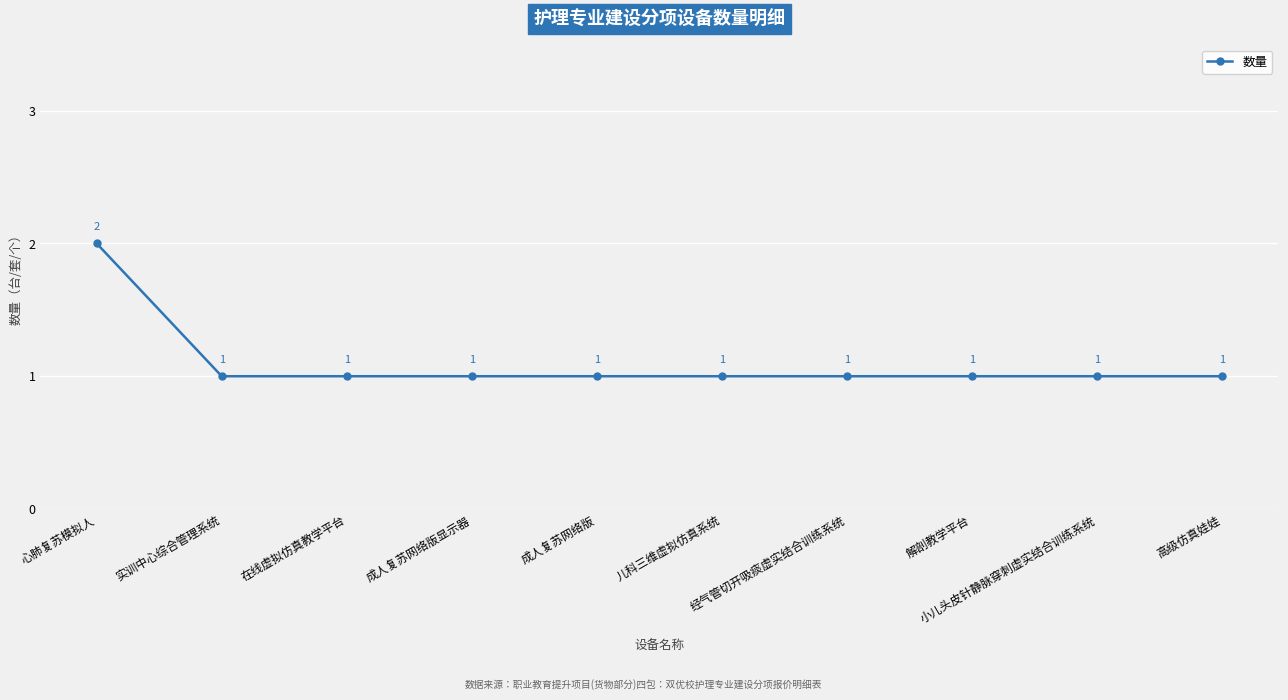

Approximately how many times larger is the value at 心肺复苏模拟人 compared to 高级仿真娃娃?

2.0